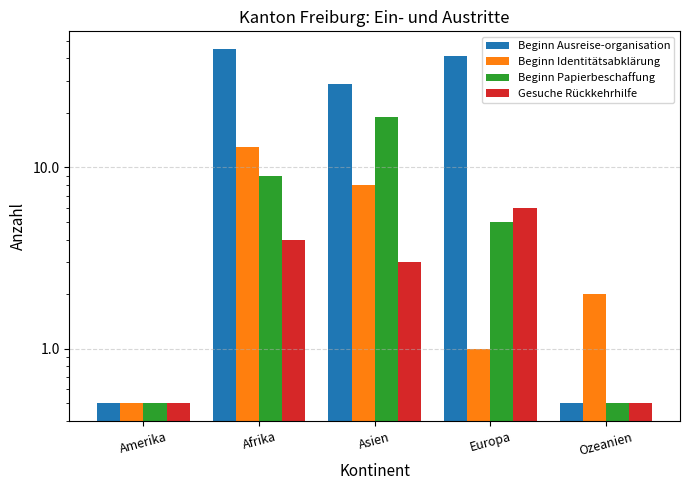

How many data points in Beginn Papierbeschaffung are less than 5?

2